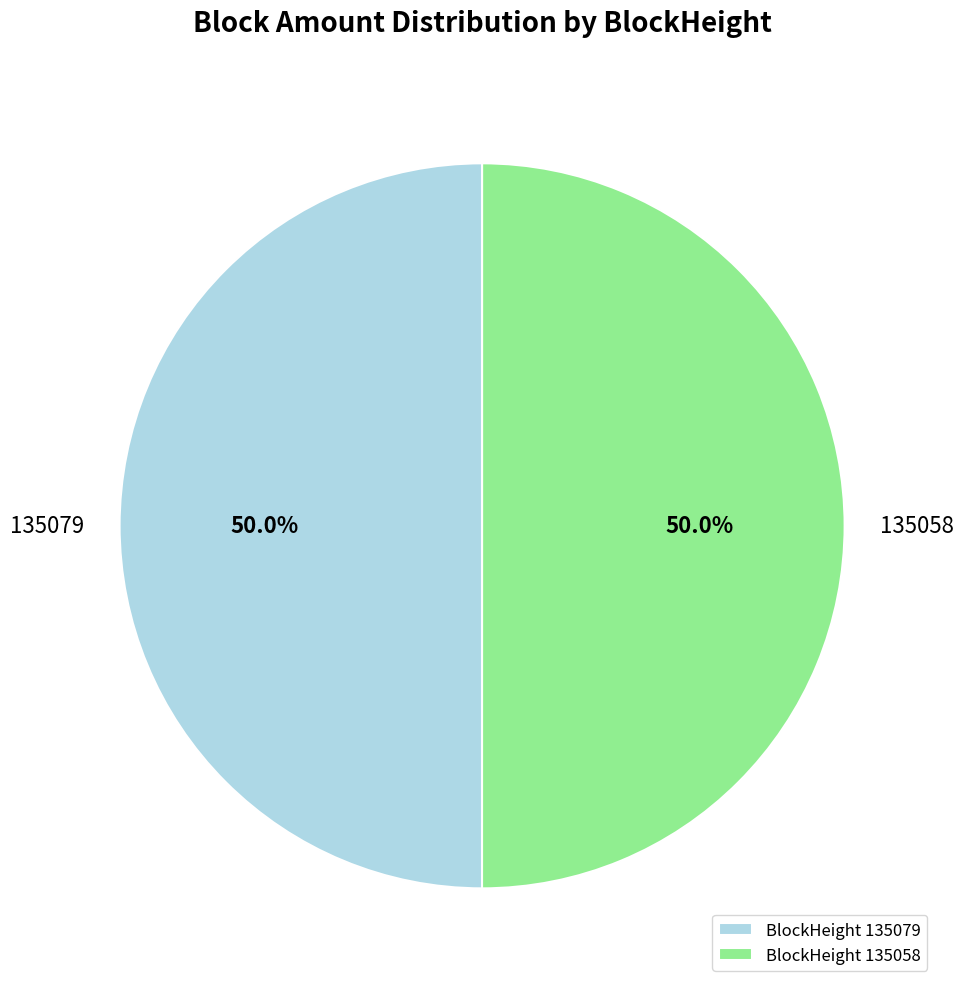

Approximately how many times larger is the value at BlockHeight 135058 compared to BlockHeight 135079?

1.0